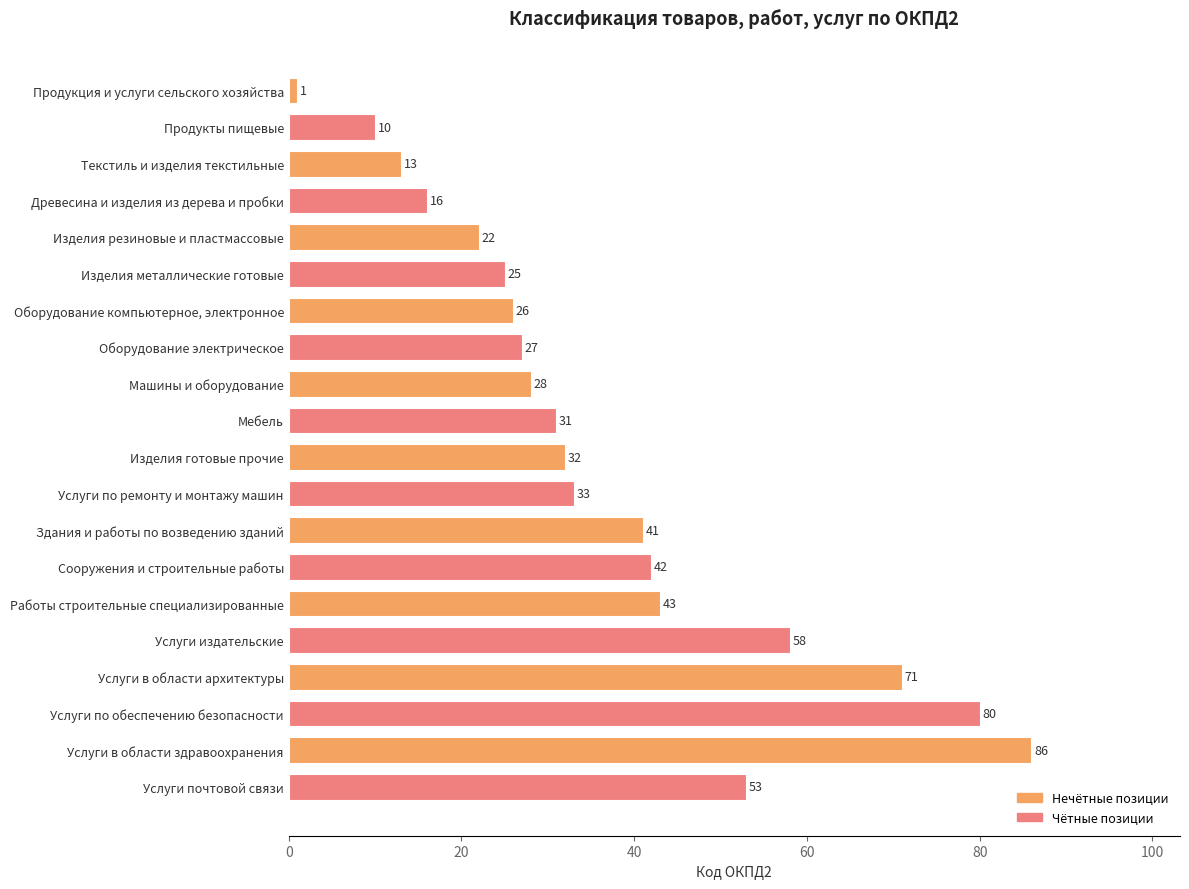

What is the approximate value at Изделия металлические готовые?

25